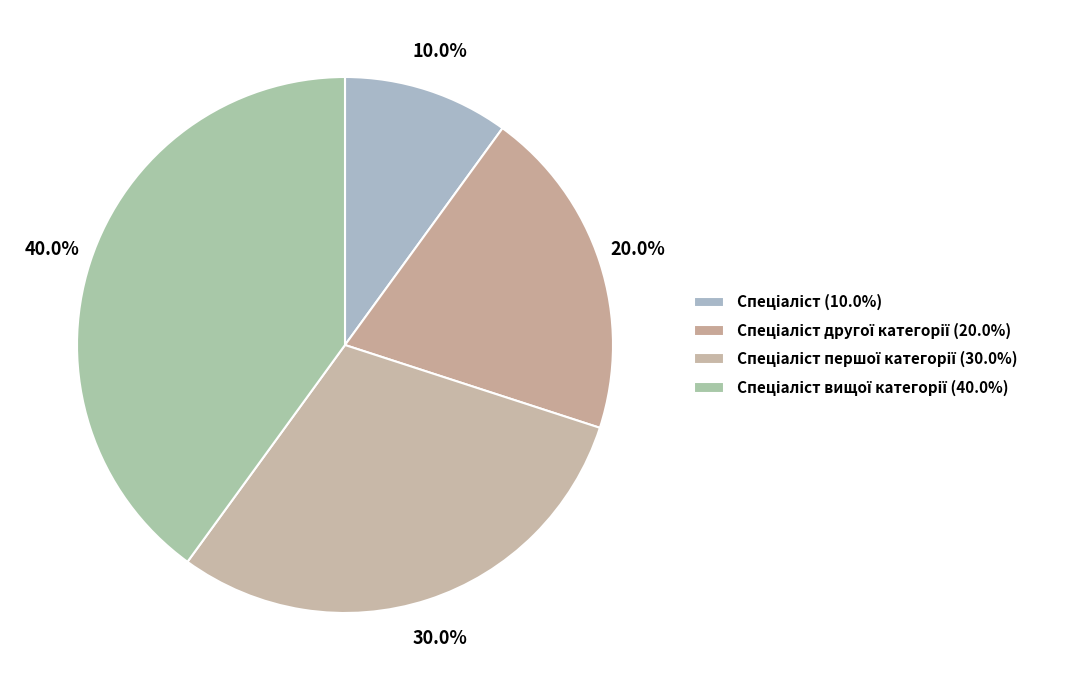

Does any single category account for the majority?

No